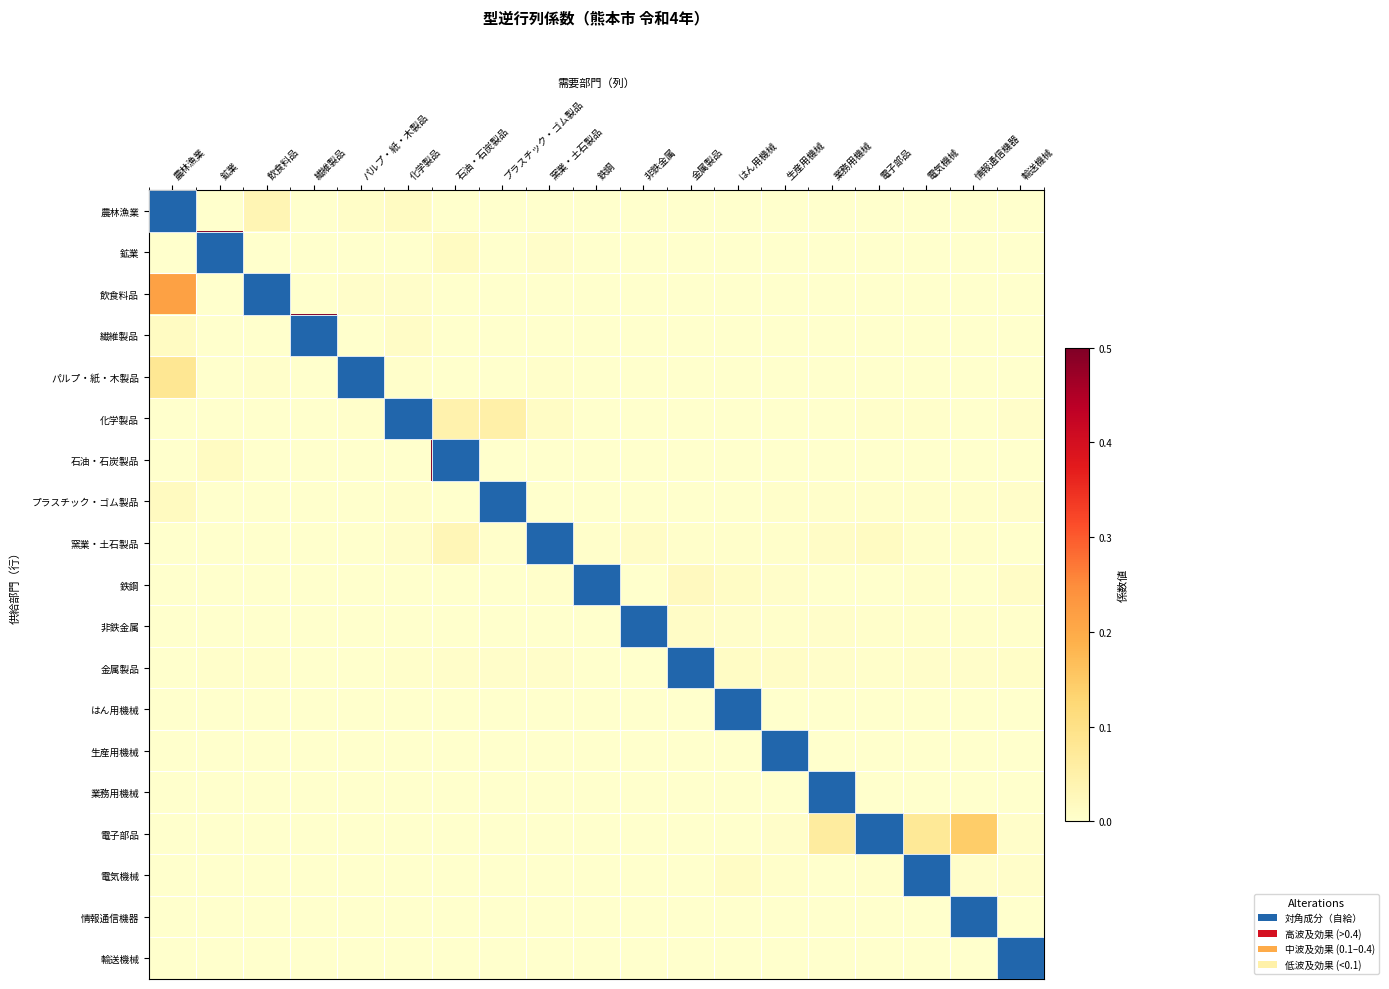

What is the maximum value shown in the chart?

1.1